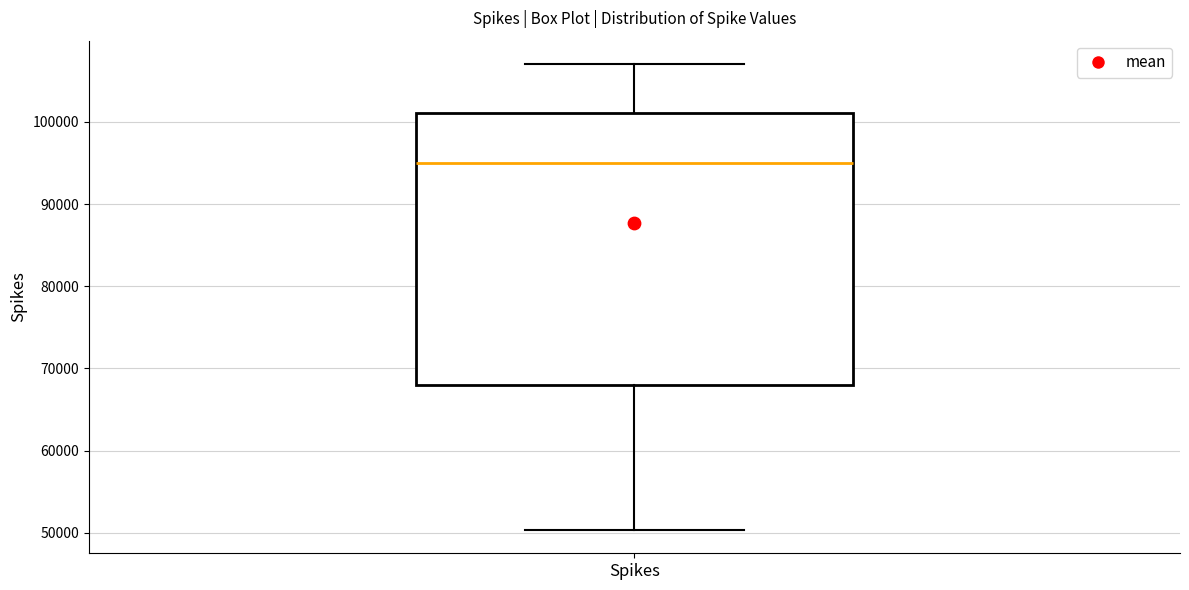

Where does the lower whisker of the box for Spikes end on the y-axis? The values are not printed on the chart, so give them approximately, as read against the axis.

50000